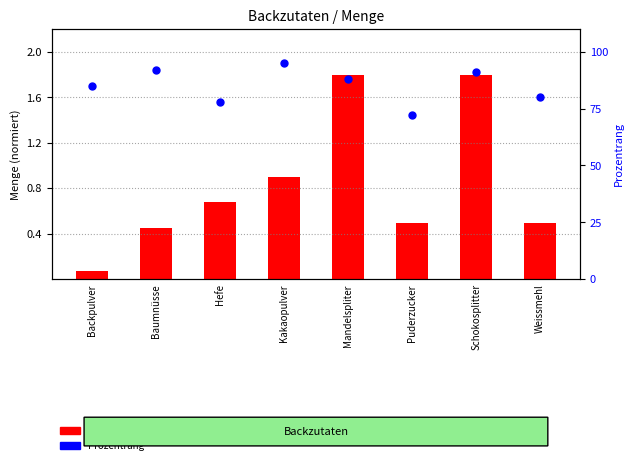

What is the total value across all series at Puderzucker?

72.5